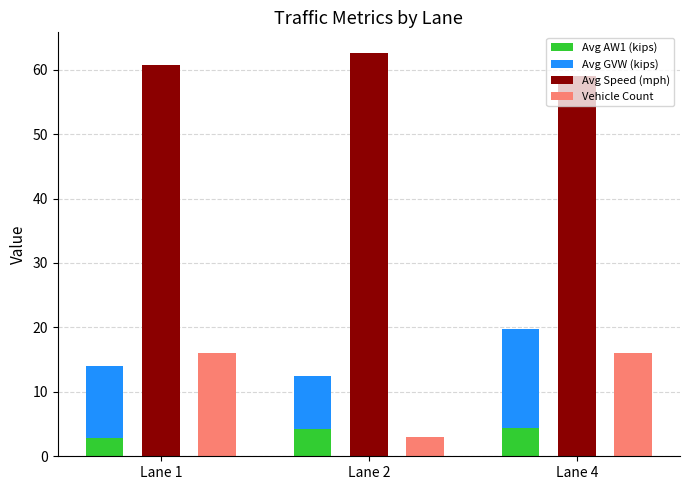

At which label does Vehicle Count reach its peak?

Lane 1